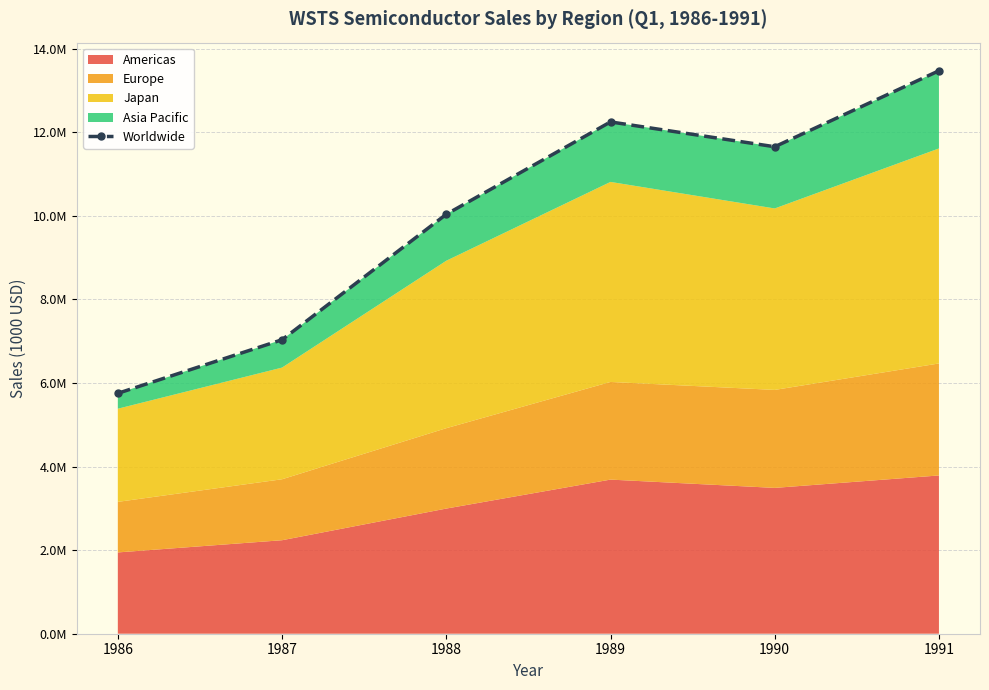

What is the difference between the maximum and minimum values?

7718999